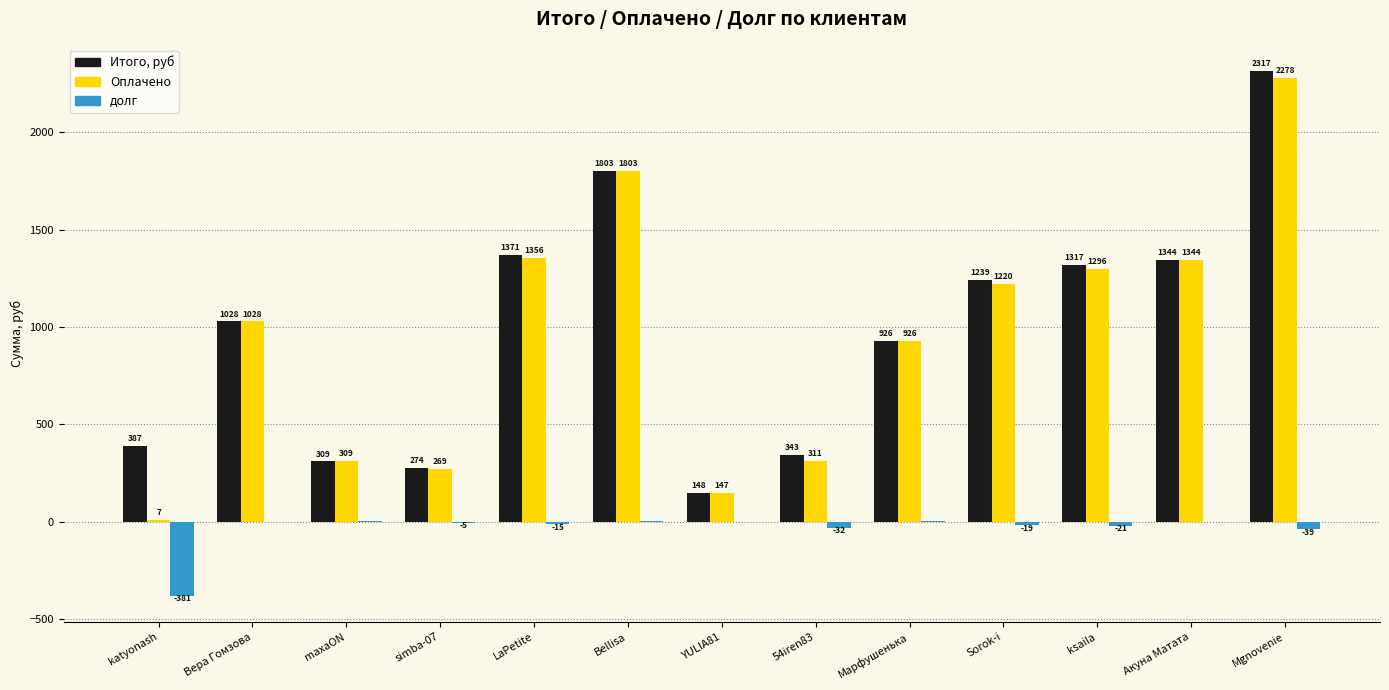

Between LaPetite and Mgnovenie, which series saw the biggest shift?

Итого, руб